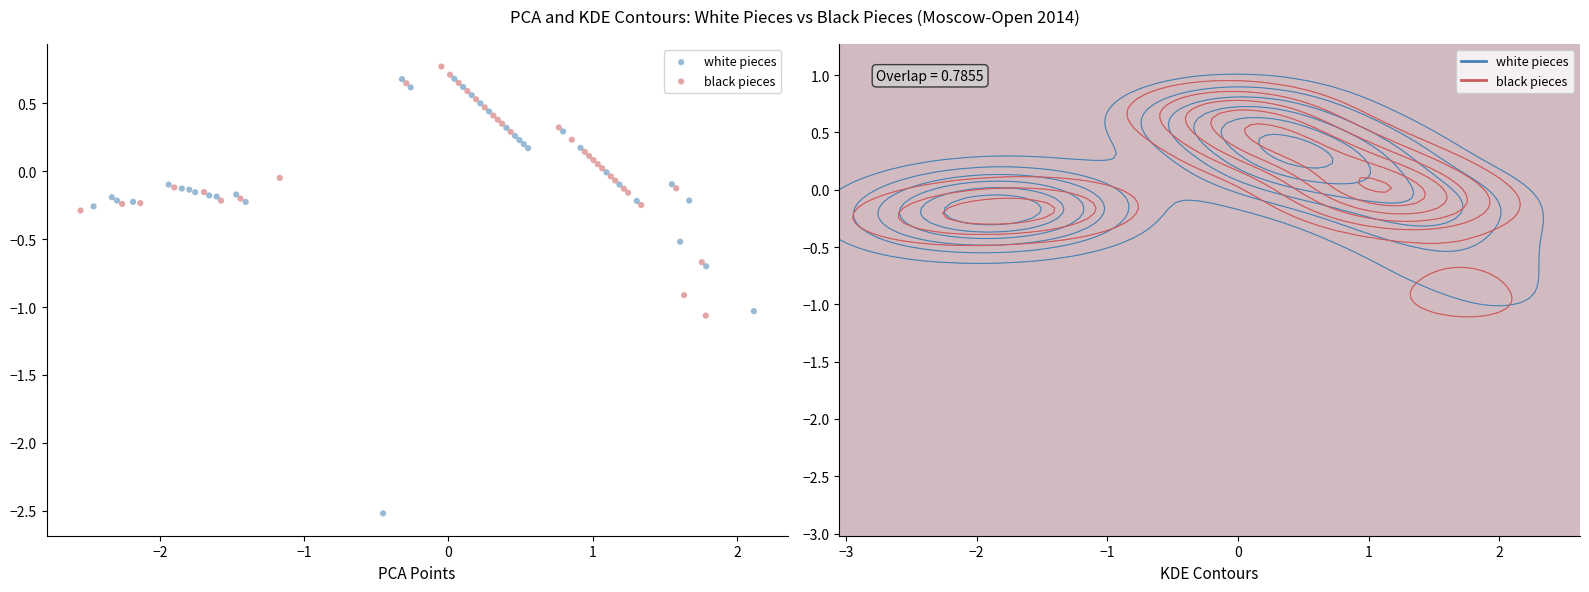

What are all the series names shown in the legend?

white pieces, black pieces